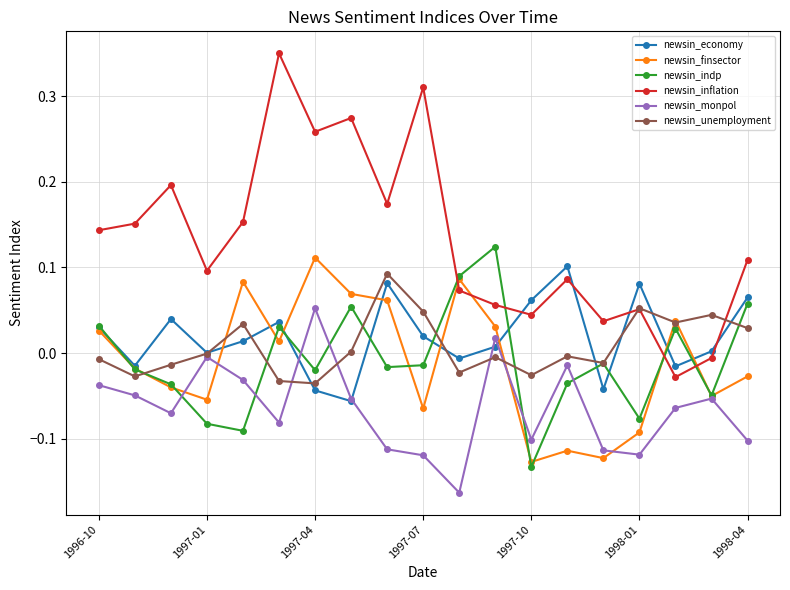

Which series has the largest total across all categories?

newsin_inflation